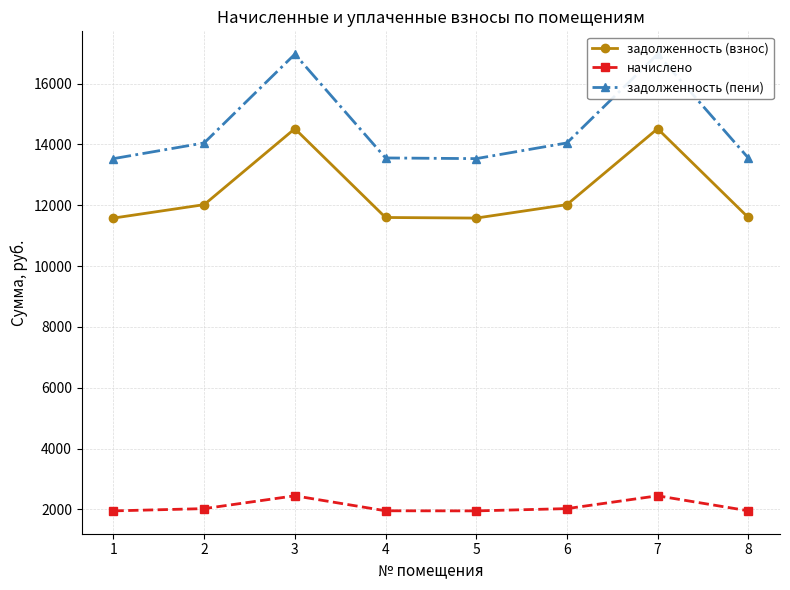

What is the approximate value of задолженность (пени) at 5?

13531.3